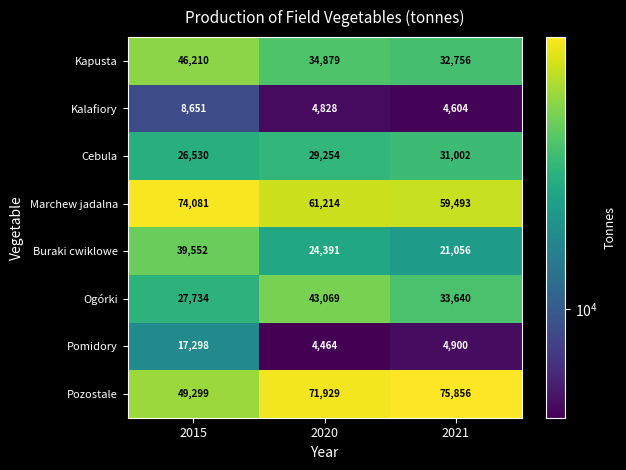

What is the difference between the maximum and minimum values in the Pomidory series?

12834